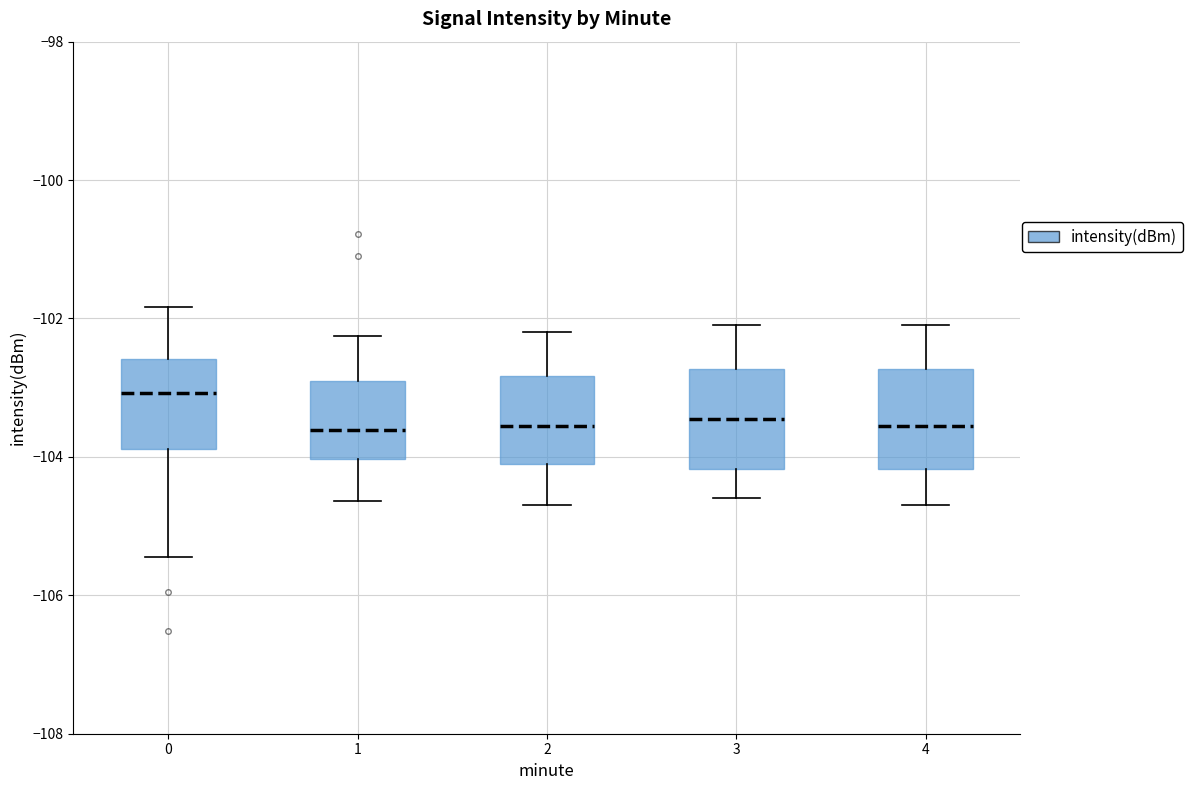

Reading left to right, transcribe this box plot: for each box, give where its median line is, the range the box spans, and where its two whiskers end, as read against the y-axis. The values are not printed on the chart, so give them approximately, as read against the axis.

0: median -103.0, box -103.8 to -102.6, whiskers -105.4 to -101.8
1: median -103.6, box -104.0 to -103.0, whiskers -104.6 to -102.2
2: median -103.6, box -104.0 to -102.8, whiskers -104.6 to -102.2
3: median -103.4, box -104.2 to -102.8, whiskers -104.6 to -102.0
4: median -103.6, box -104.2 to -102.8, whiskers -104.6 to -102.0